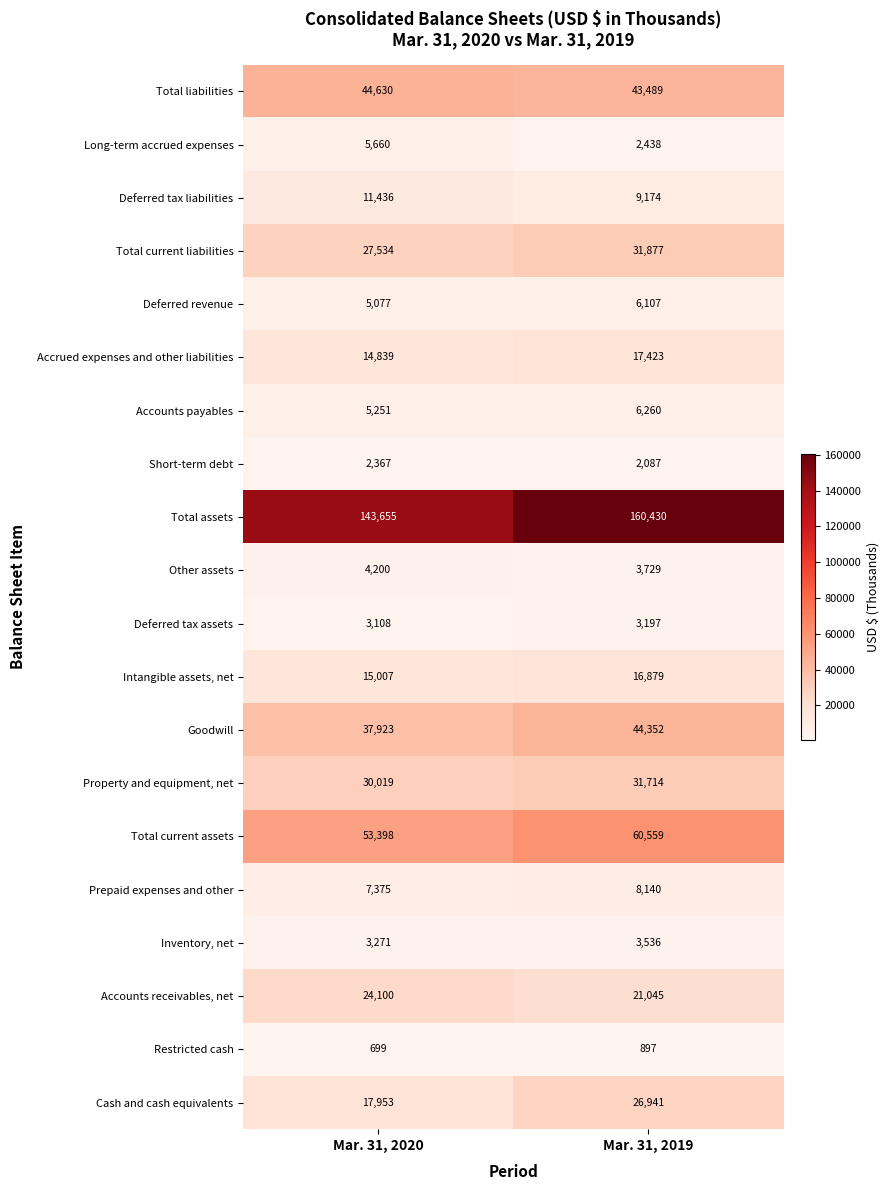

Which series has the largest total across all categories?

Total assets